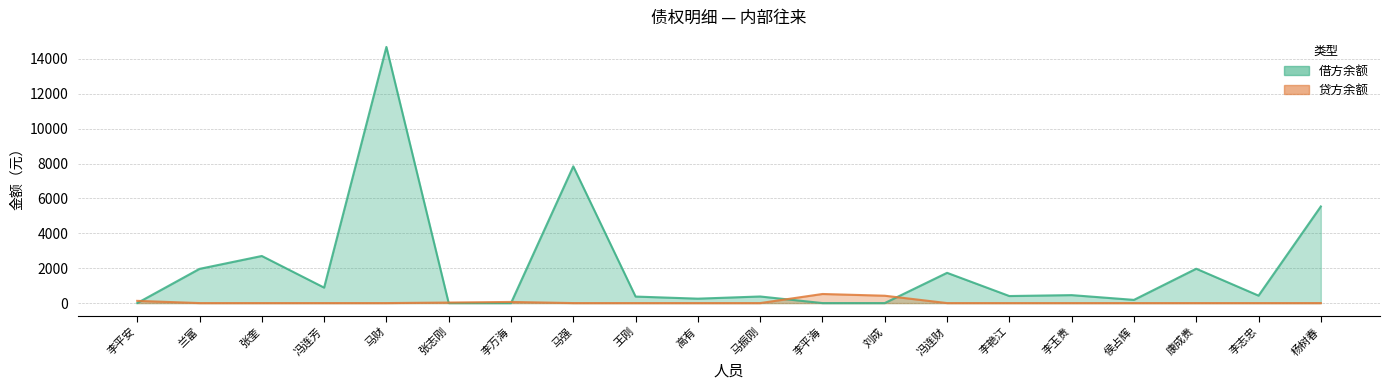

Reading left to right, extract all data points from this chart.

借方余额: 0.0	1961.2	2699.8	886.4	14685.7	0.0	0.0	7838.6	373.6	253.2	377.9	0.0	0.0	1734.7	404.0	456.0	183.5	1969.2	427.2	5539.5
贷方余额: 127.0	0.0	0.0	0.0	0.0	30.2	65.0	0.0	0.0	0.0	0.0	520.9	421.4	0.0	0.0	0.0	0.0	0.0	0.0	0.0